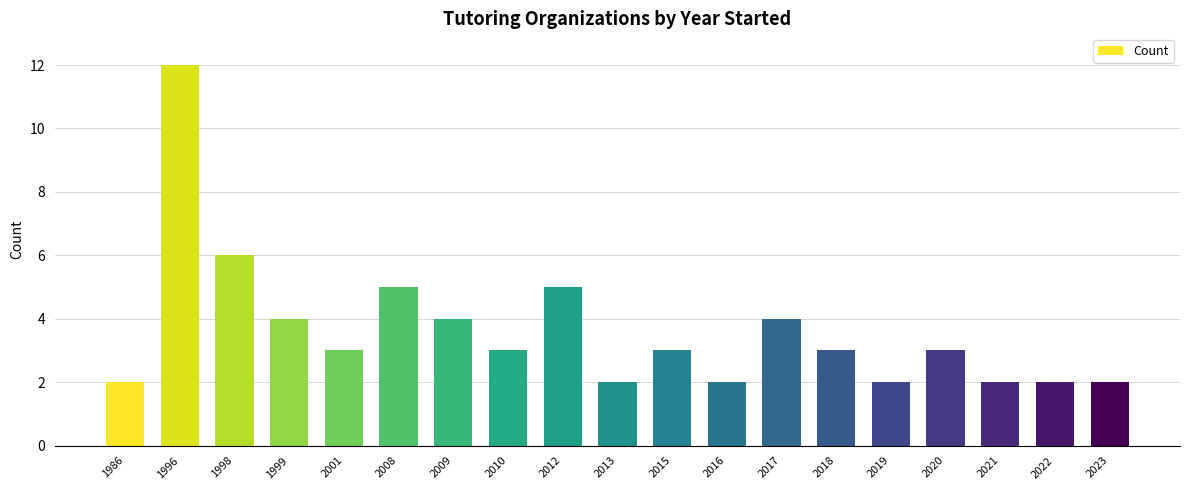

Is it true that the value at 2015 is 3?

True